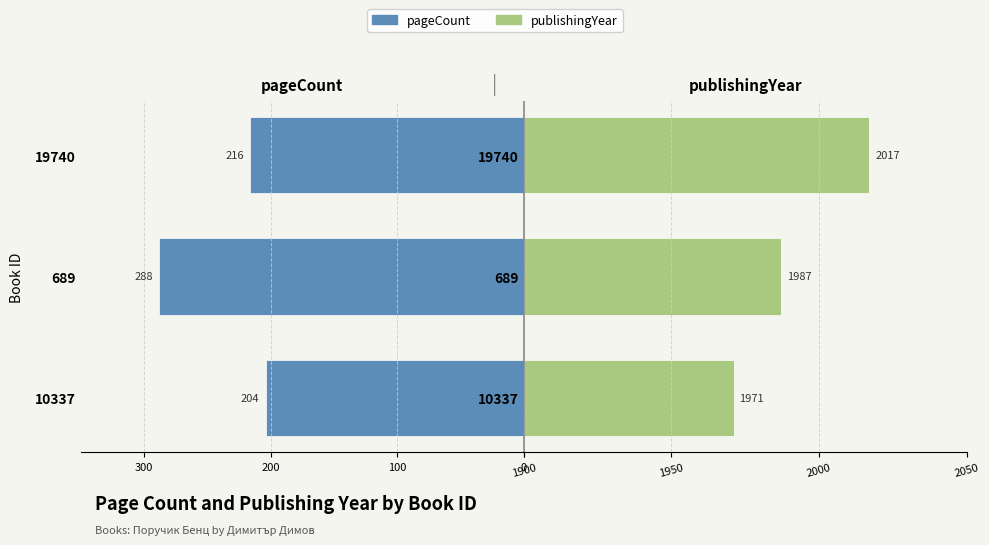

Count the number of data series in this chart.

2